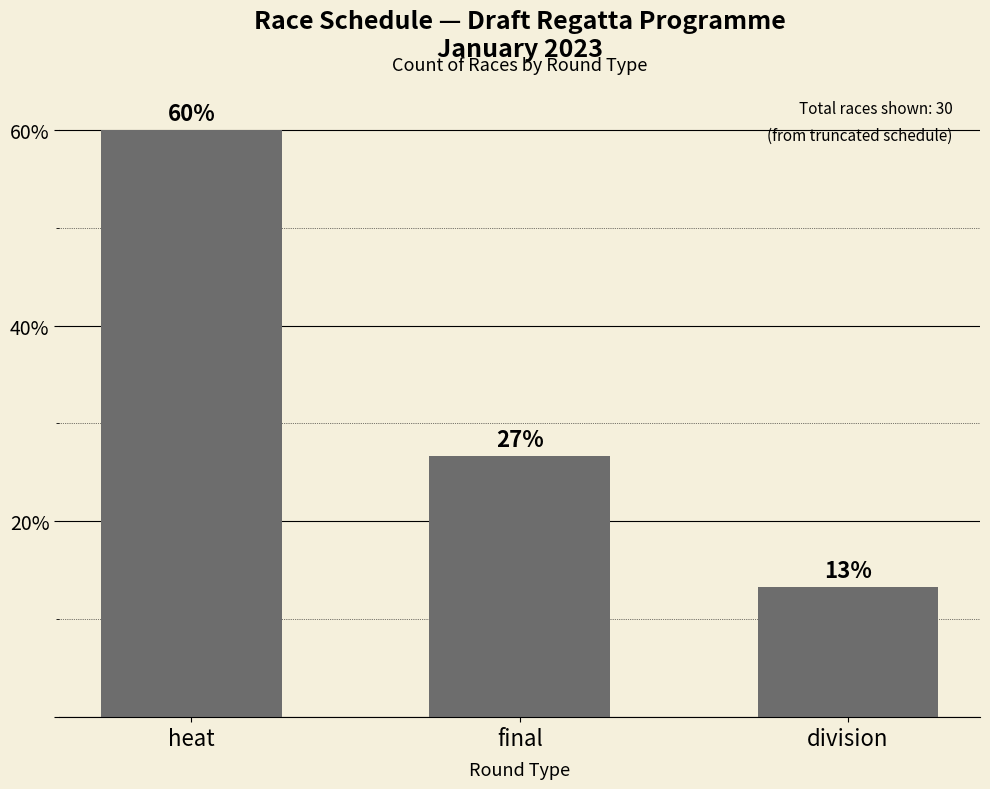

How many bars are there in total?

3